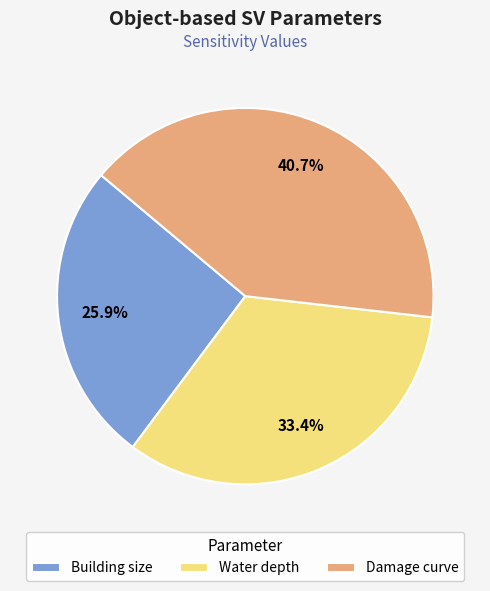

Is Damage curve the majority of the pie?

No